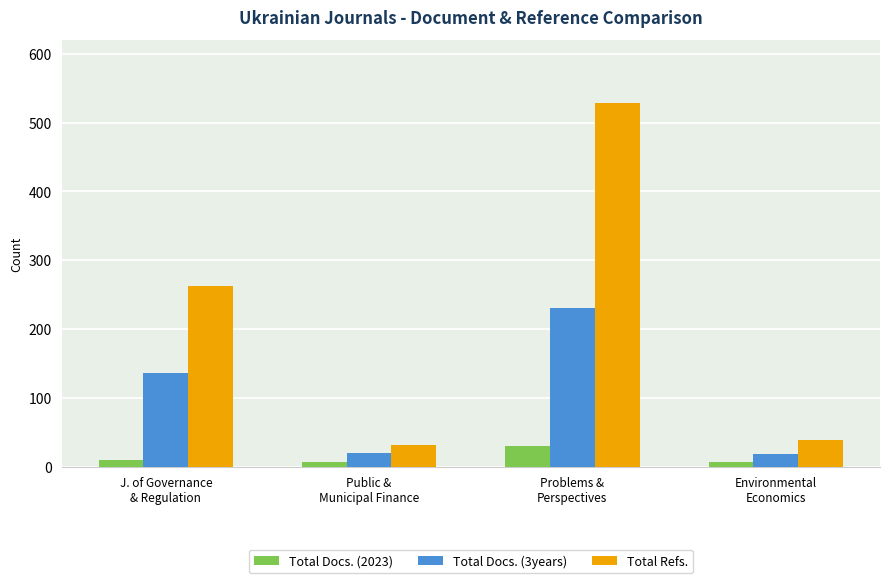

The Total Docs. (2023) series shows 7 at Public &
Municipal Finance. True or false?

True